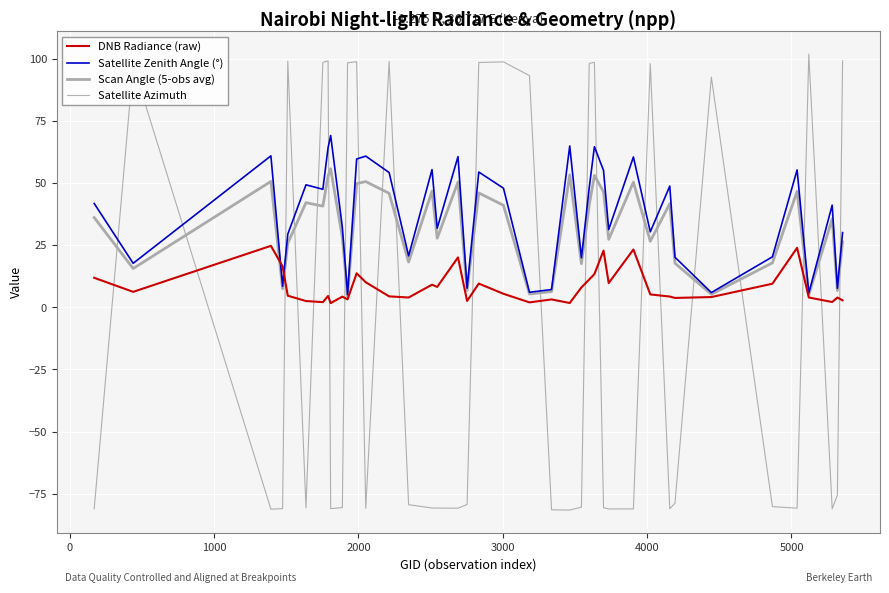

Which series ends up on top after the final intersection of Scan Angle (5-obs avg) and Satellite Azimuth?

Satellite Azimuth